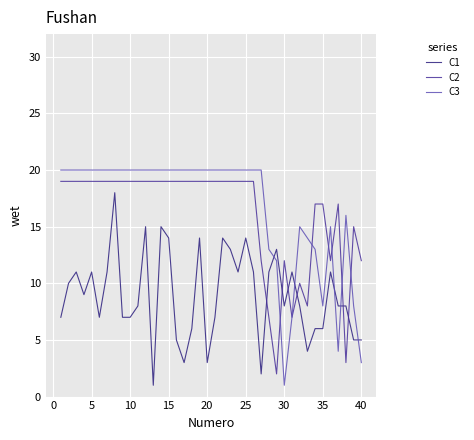

Which series ends up on top after the final intersection of C1 and C2?

C2